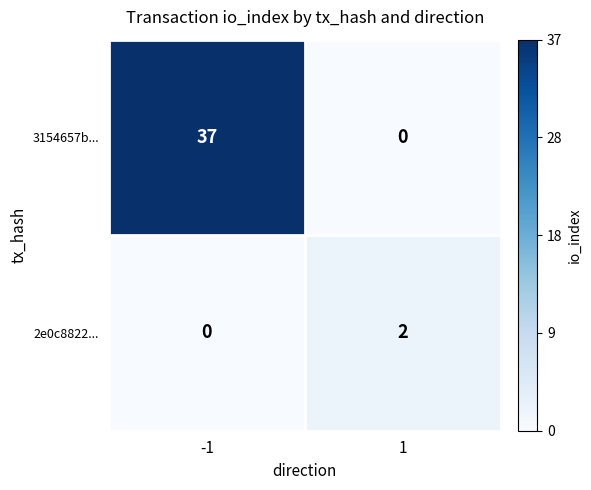

List the series in order of their peak value, highest first.

3154657b..., 2e0c8822...